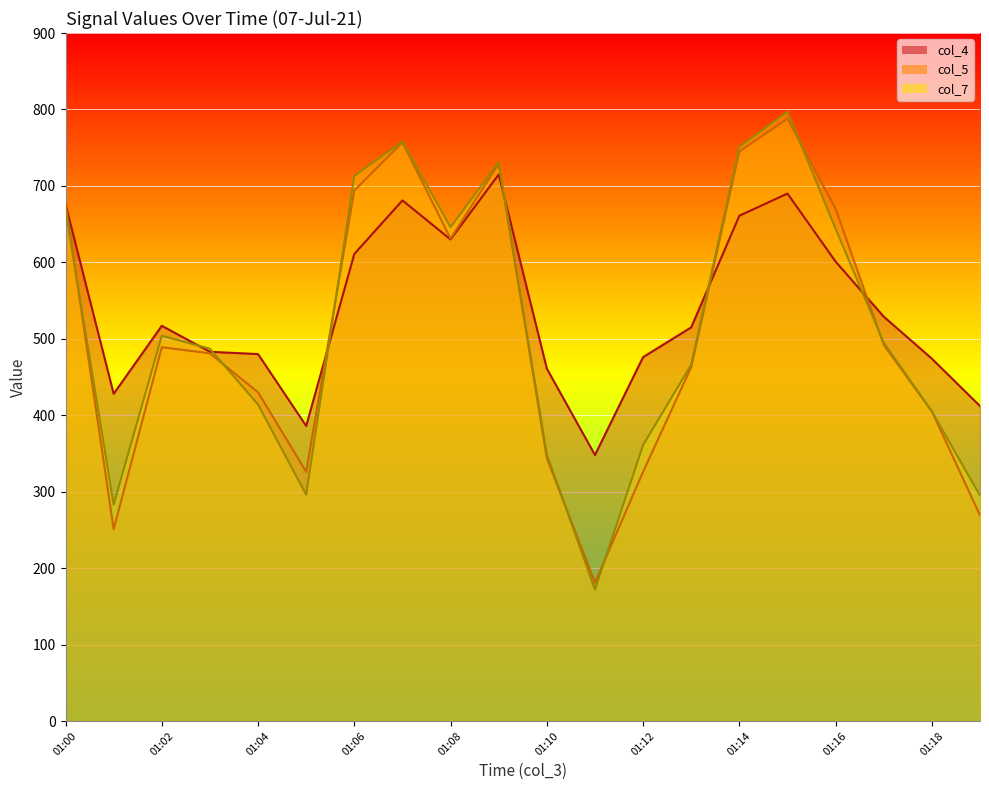

True or false: col_7 and col_5 cross at least once.

True